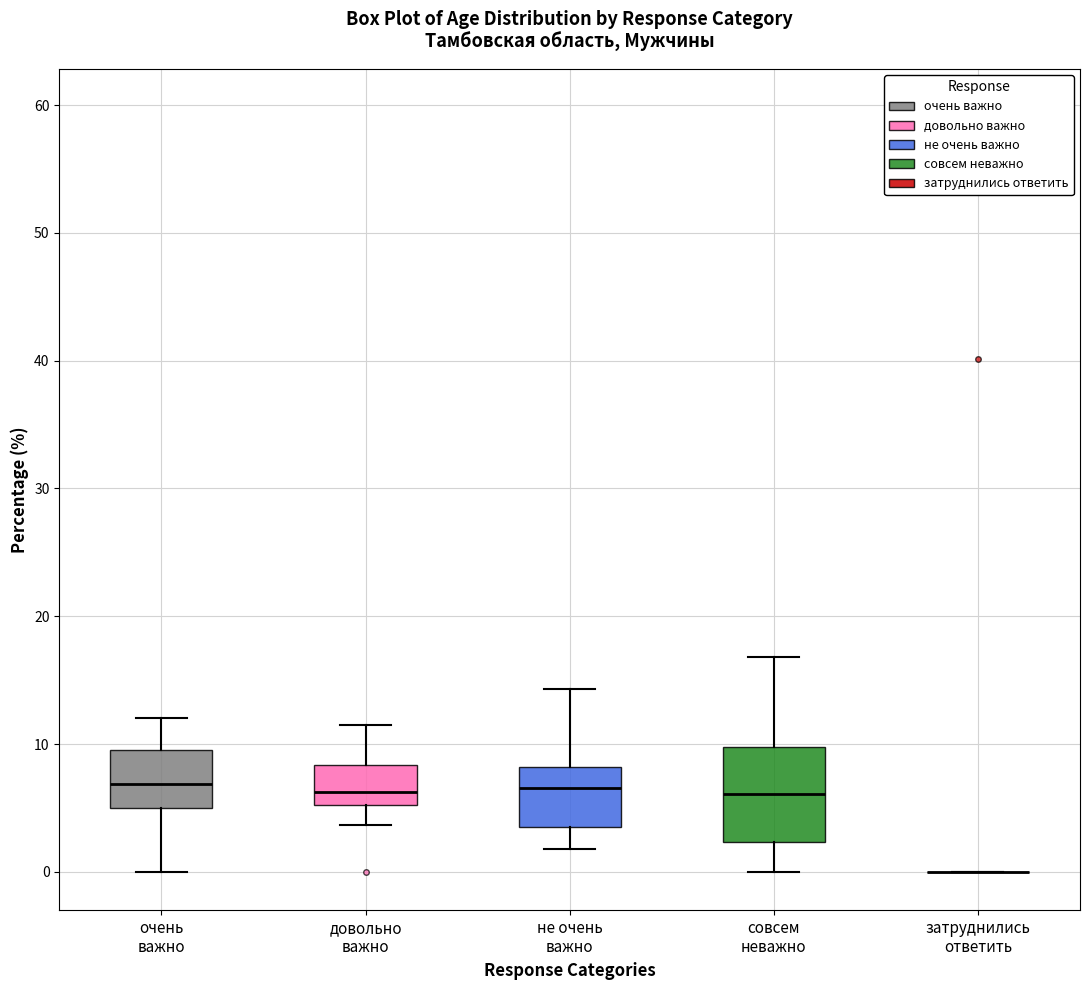

Reading left to right, read every box against the y-axis: the position of its median line, the range the box covers, and the ends of its whiskers. The values are not printed on the chart, so give them approximately, as read against the axis.

очень важно: median 7, box 5 to 10, whiskers 0 to 12
довольно важно: median 6, box 5 to 8, whiskers 4 to 12
не очень важно: median 7, box 4 to 8, whiskers 2 to 14
совсем неважно: median 6, box 2 to 10, whiskers 0 to 17
затруднились ответить: box collapsed to a line at 0, whiskers 0 to 0